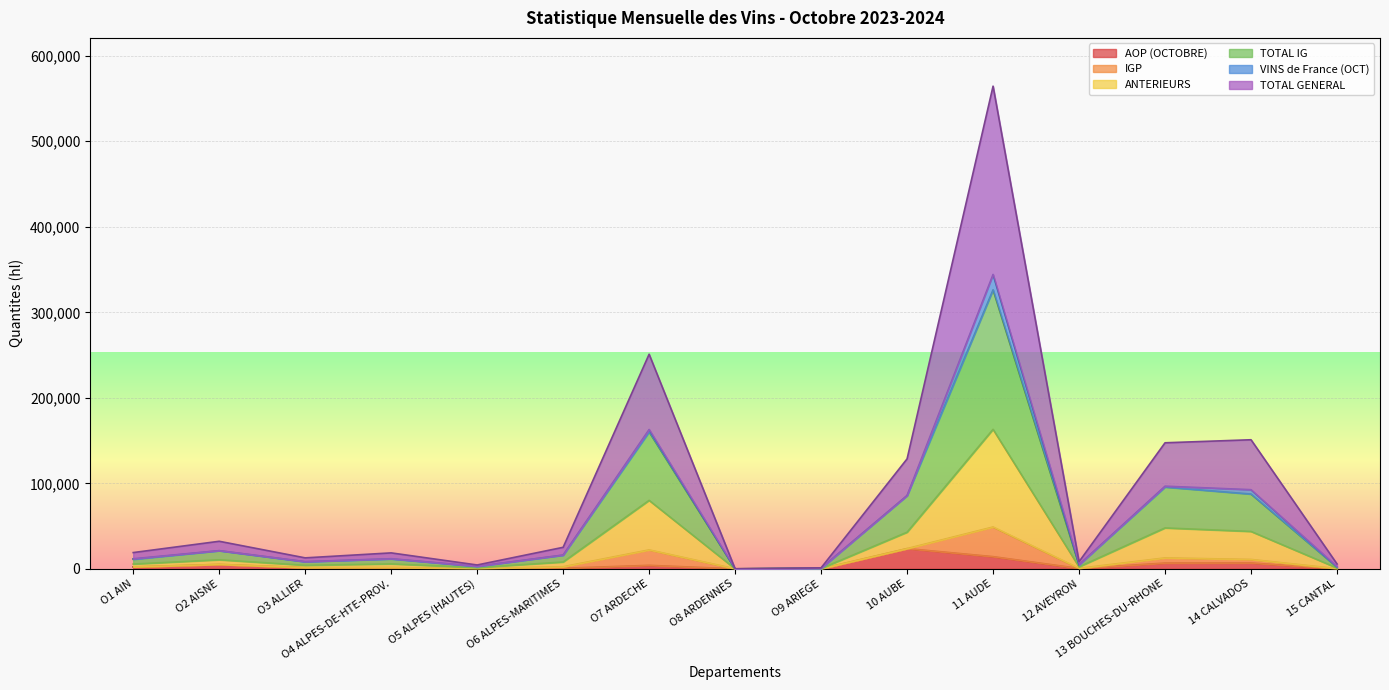

How many lines are shown in the chart?

6